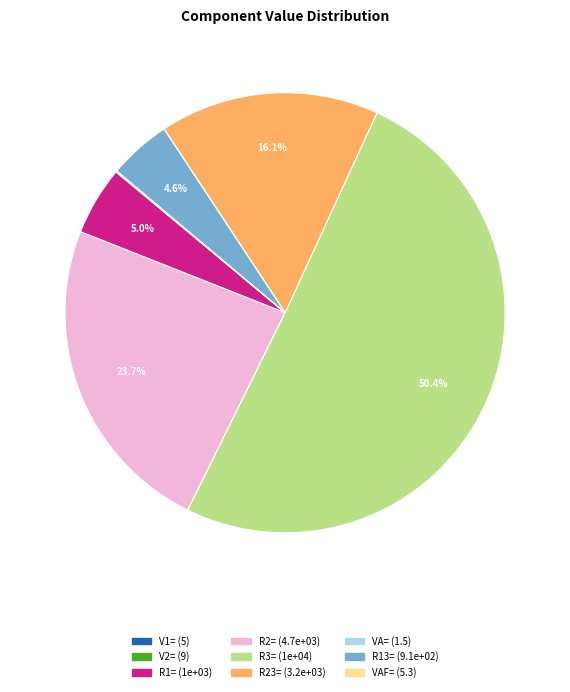

What is the majority slice?

R3=